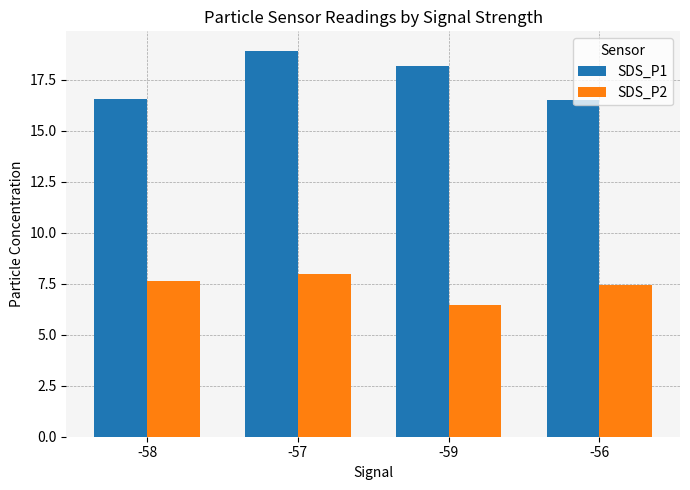

Reading left to right, what are all the values shown in this chart?

SDS_P1: 16.5	18.9	18.2	16.5
SDS_P2: 7.6	8.0	6.5	7.4